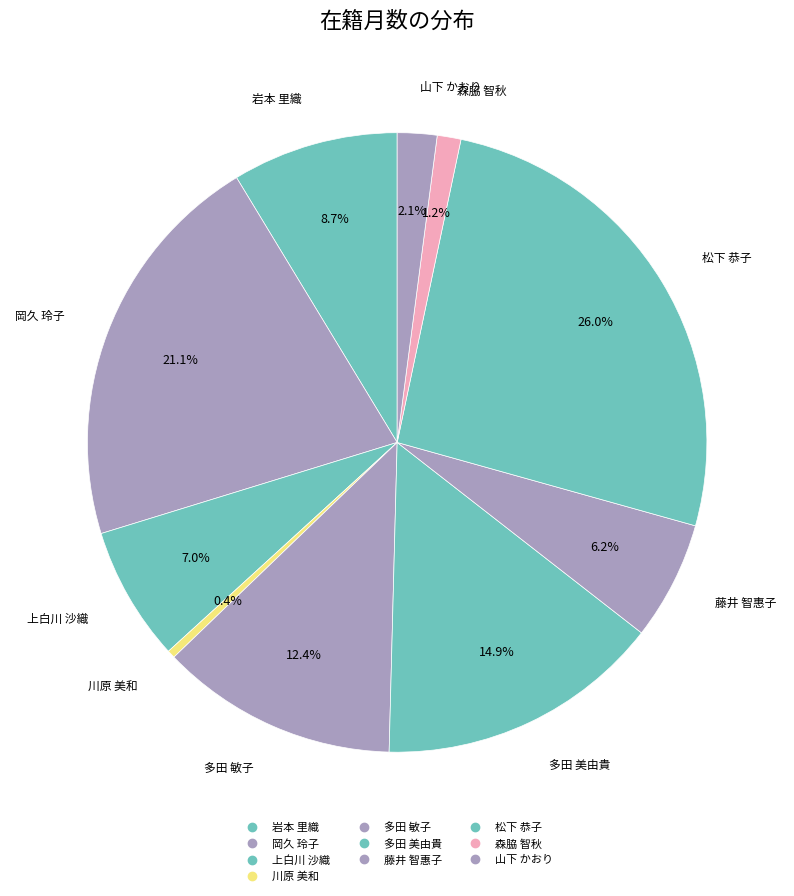

How many segments does this pie chart have?

10